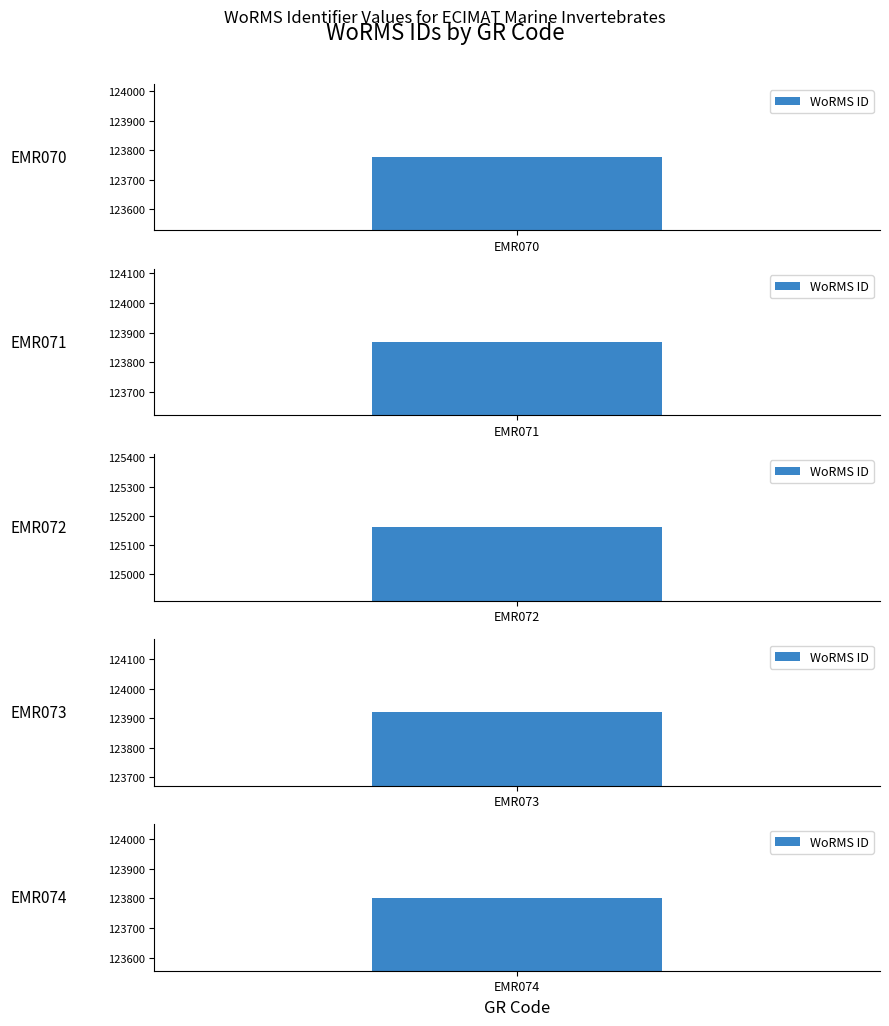

Rank the categories by value from lowest to highest.

EMR070, EMR074, EMR071, EMR073, EMR072